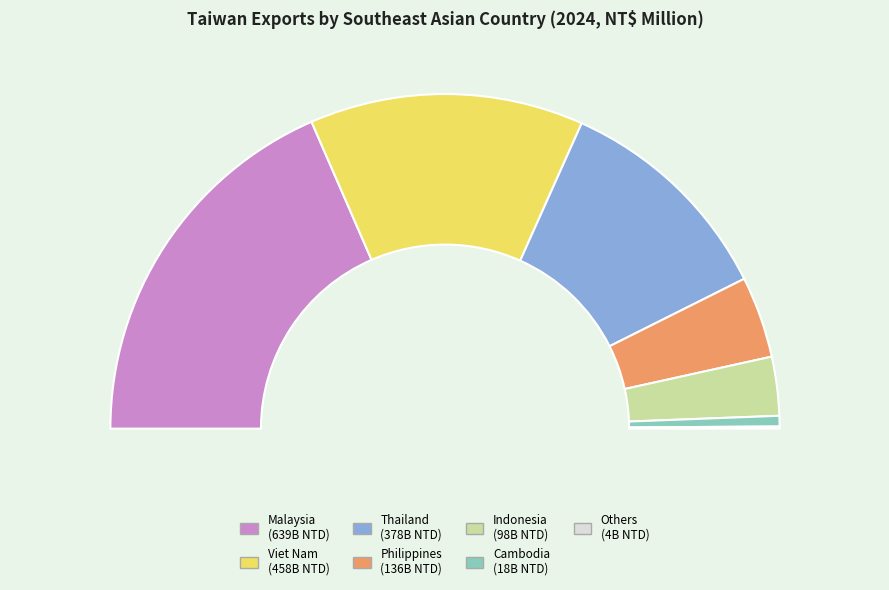

What percentage is the Thailand slice, to the nearest percent?

22%